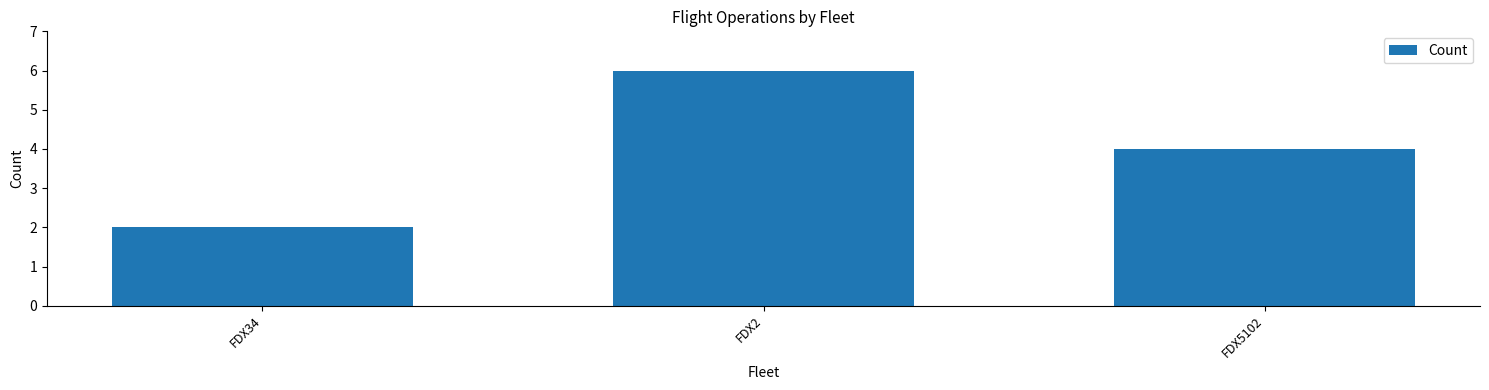

What is the difference between the maximum and minimum values?

4